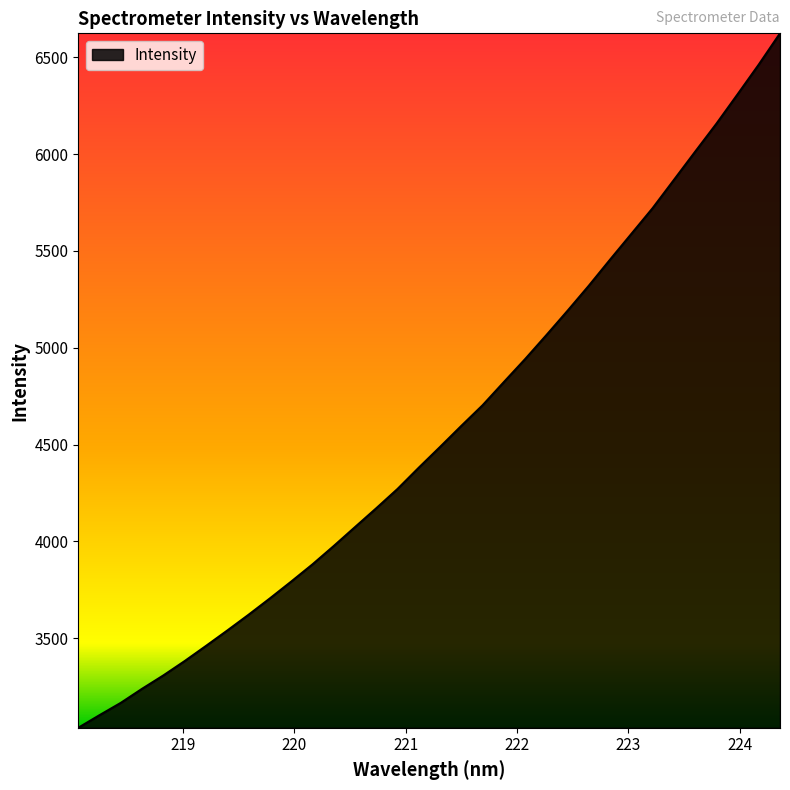

What is the minimum value shown in the chart?

3038.0